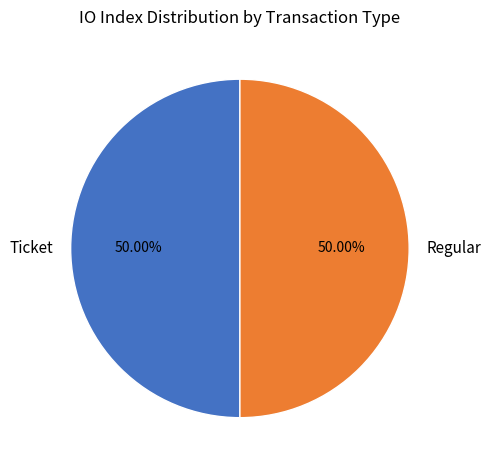

Is the sum of Regular and Ticket greater than half?

Yes